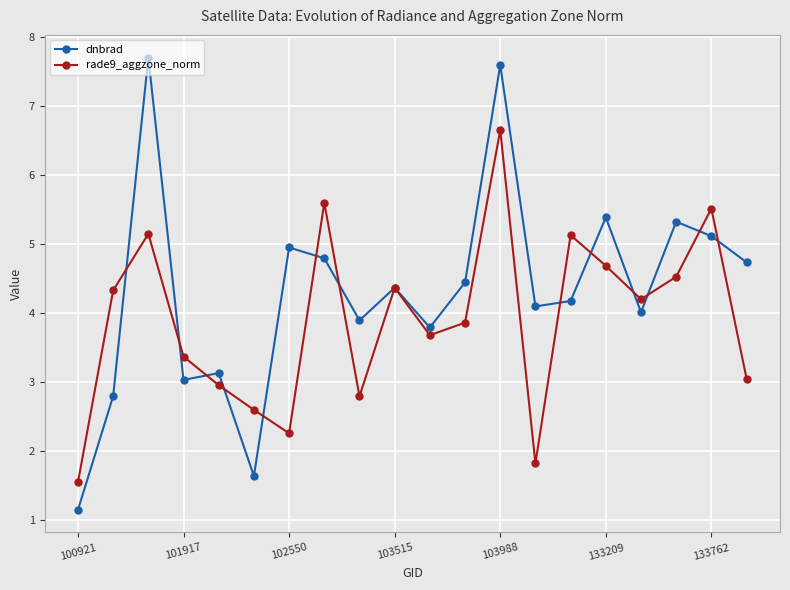

How many interior local peaks does the dnbrad series have?

7